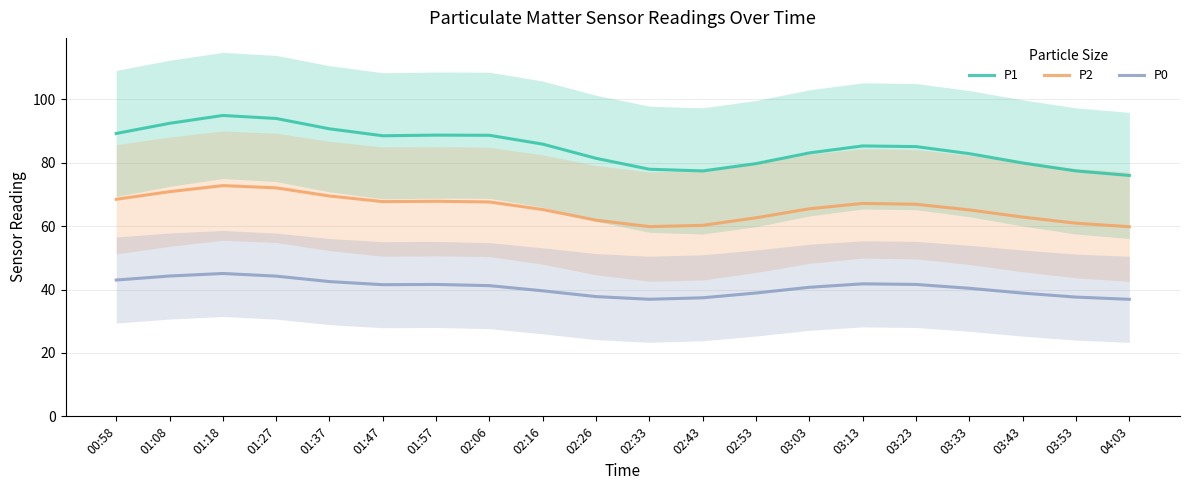

Which series has the largest total across all categories?

P1